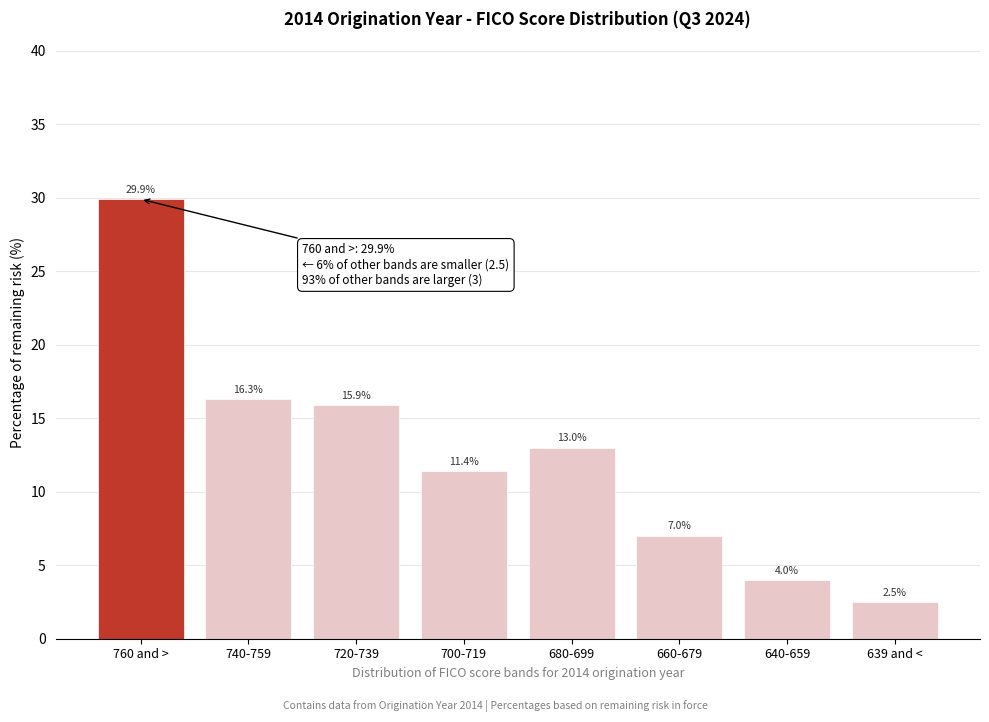

Reading left to right, transcribe all the data shown in this chart.

760 and >=29.9	740-759=16.3	720-739=15.9	700-719=11.4	680-699=13.0	660-679=7.0	640-659=4.0	639 and <=2.5